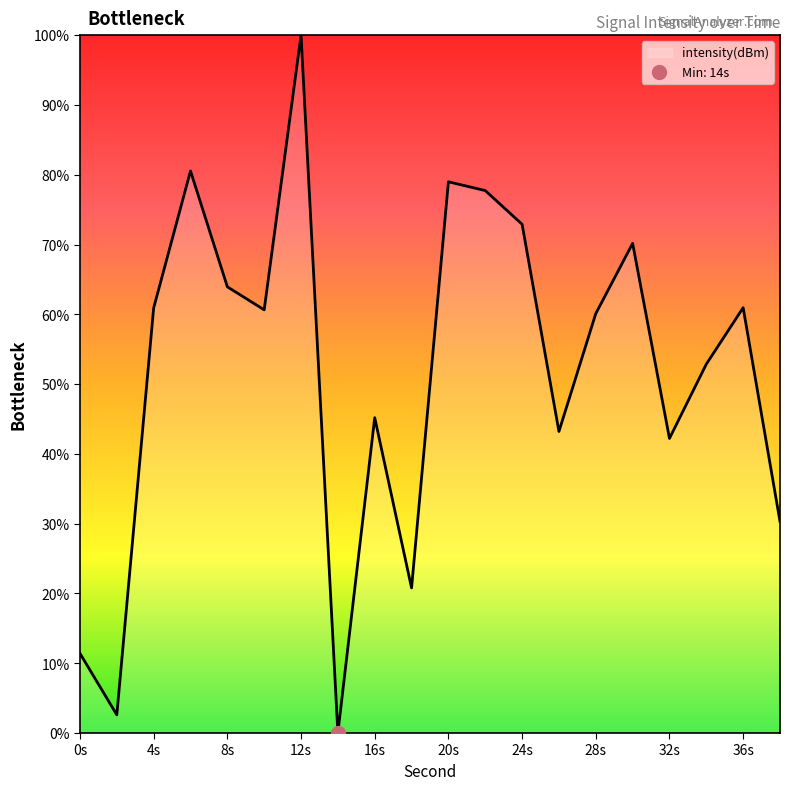

What is the highest value of the intensity(dBm) series?

100.0